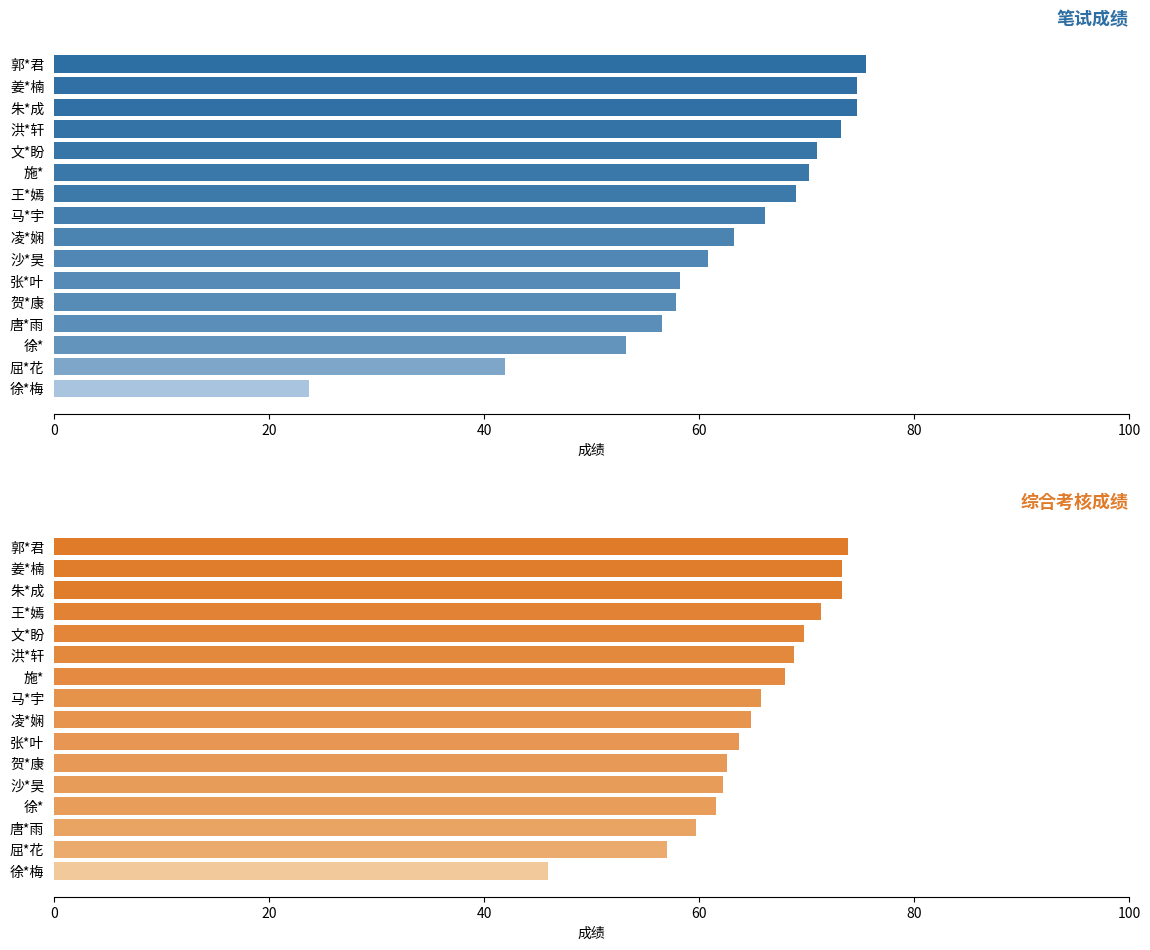

List the series in order of their overall mean, highest first.

综合考核成绩, 笔试成绩